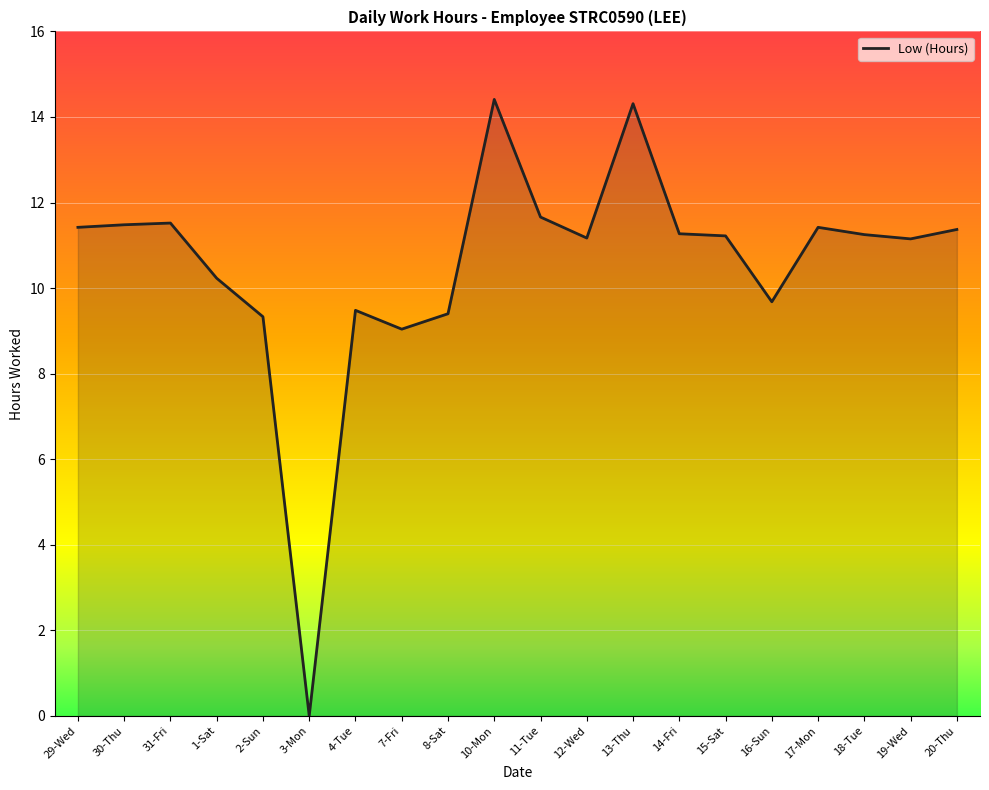

Where is the data nearest to the value 7?

7-Fri